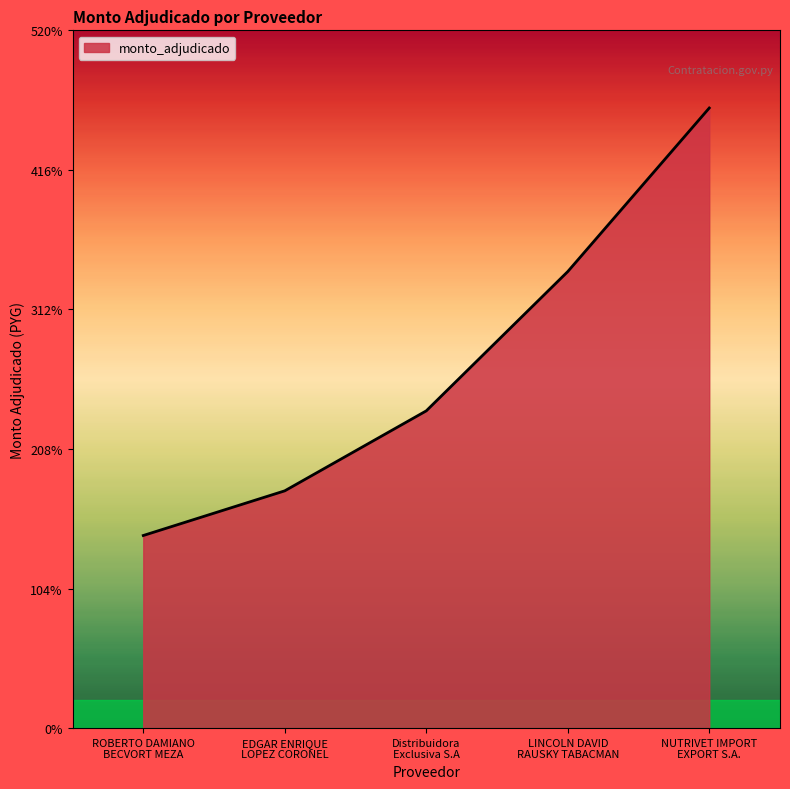

Where does the data first go above 2364230100?

LINCOLN DAVID
RAUSKY TABACMAN